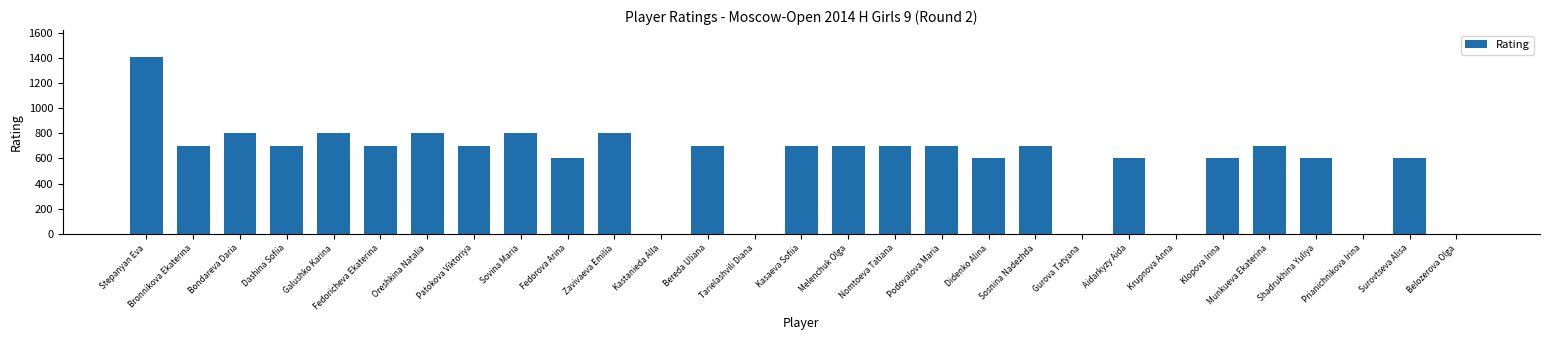

How many distinct data groups are displayed?

1